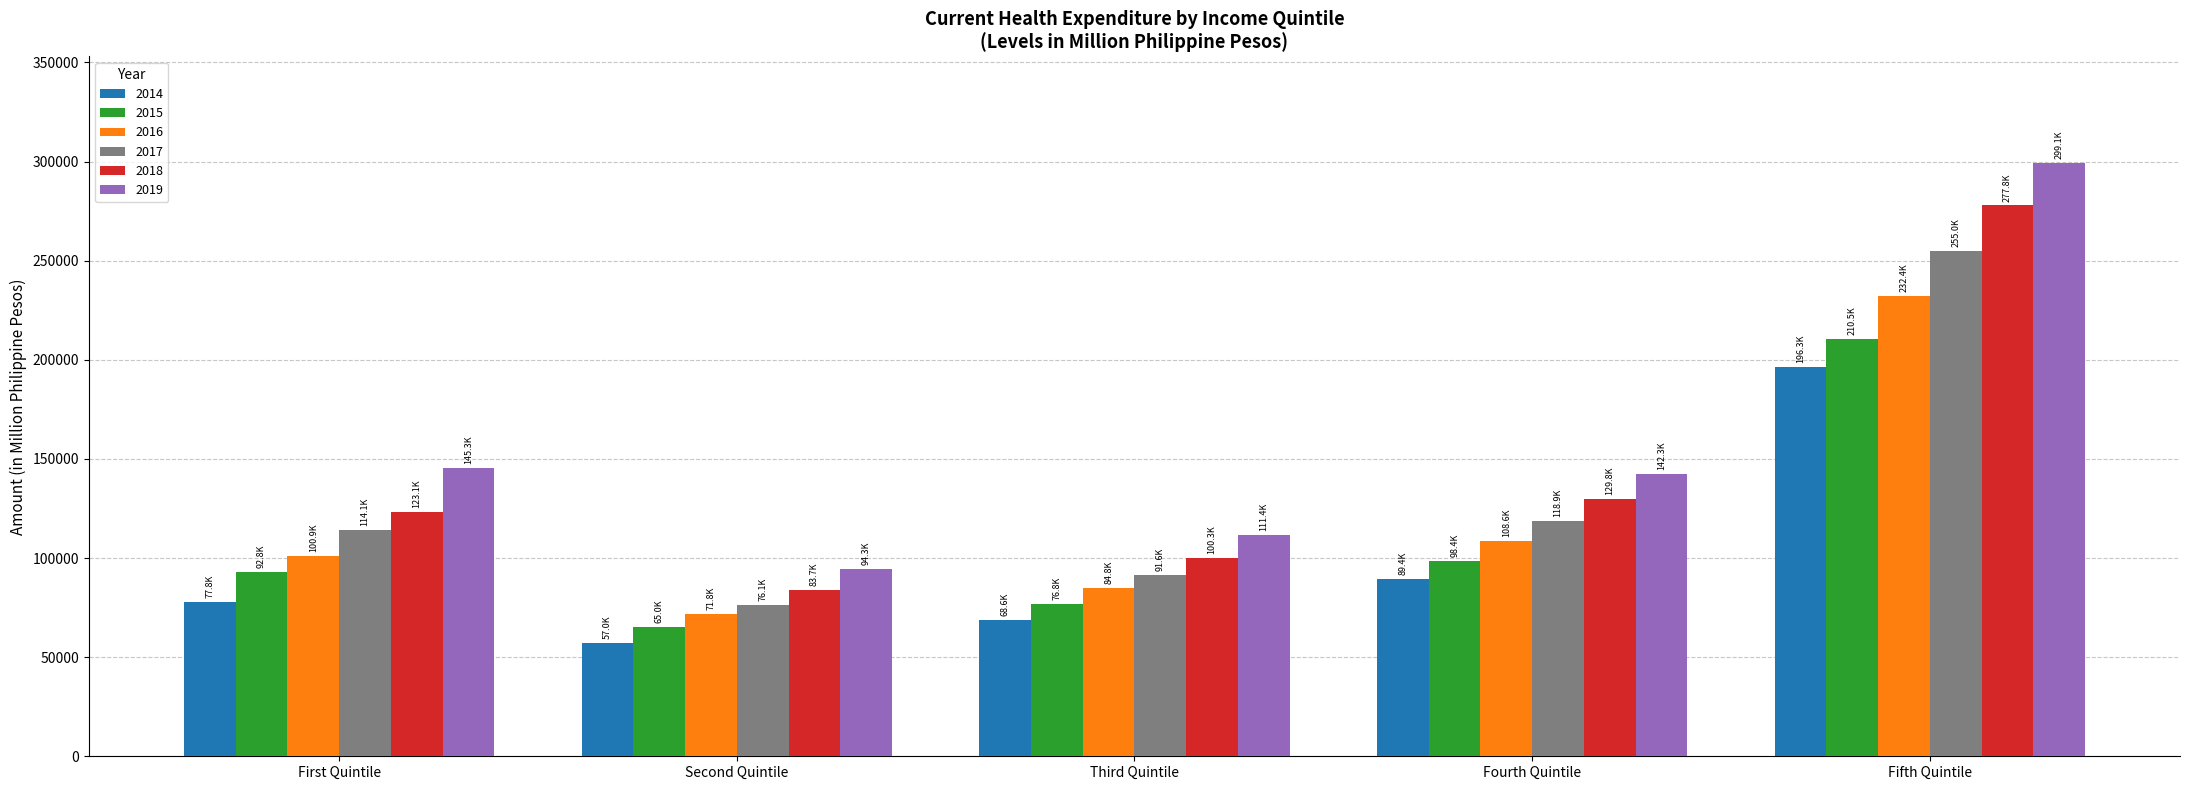

What is the difference between the highest and lowest values at Third Quintile?

42840.7